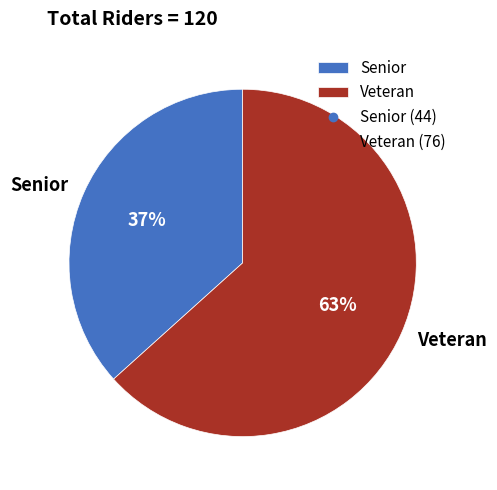

Count the number of slices in the pie.

2